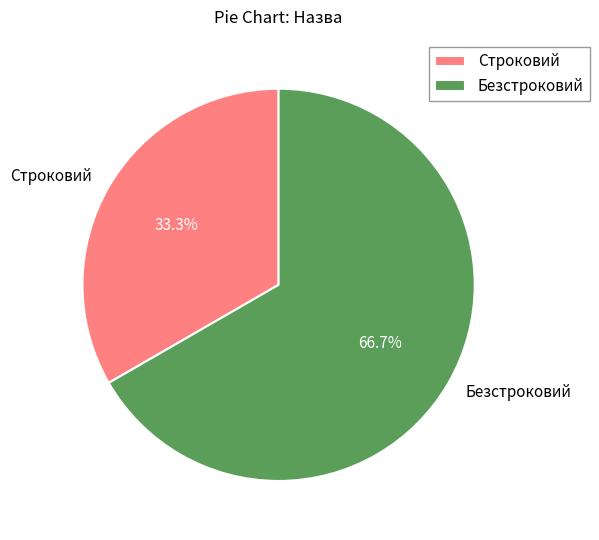

True or false: Безстроковий accounts for 67% of the total.

True